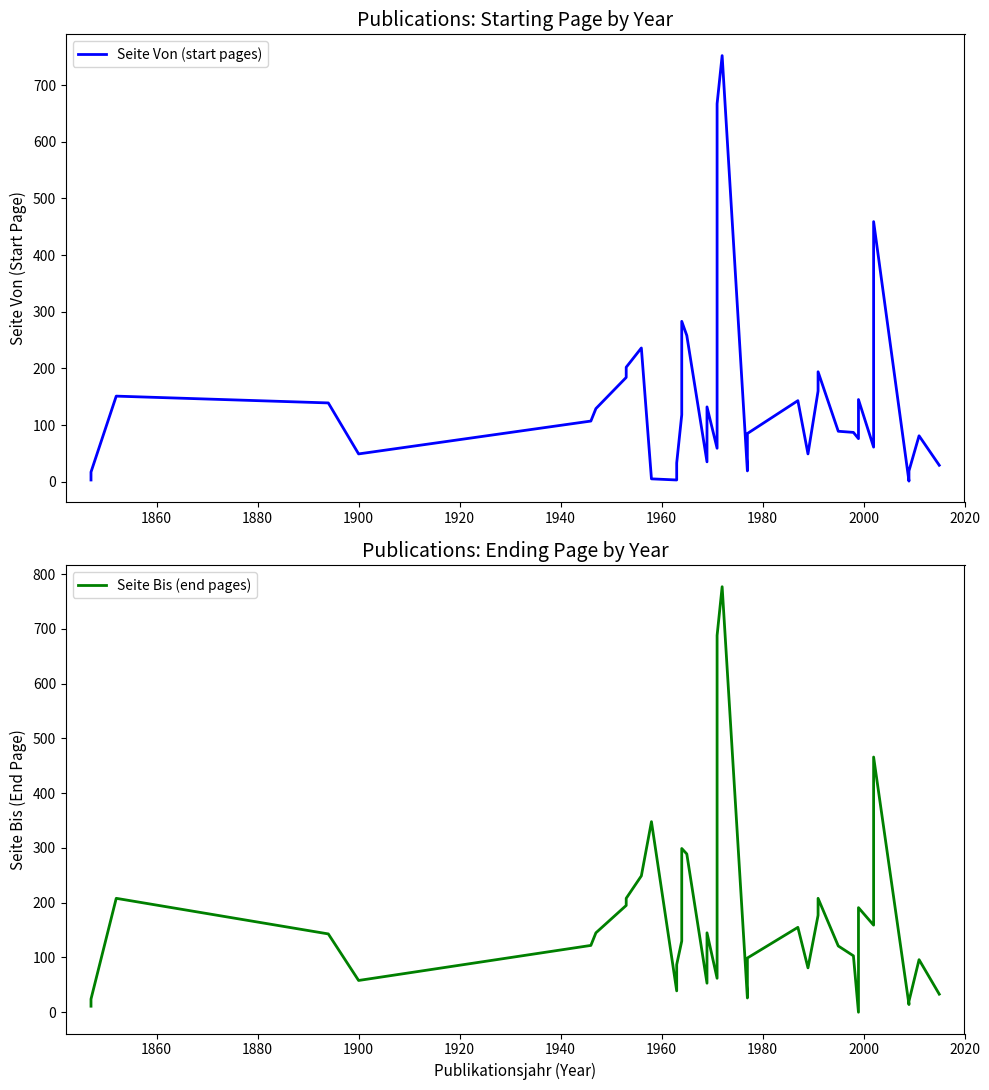

True or false: Seite Von (start pages) and Seite Bis (end pages) intersect in this chart.

True